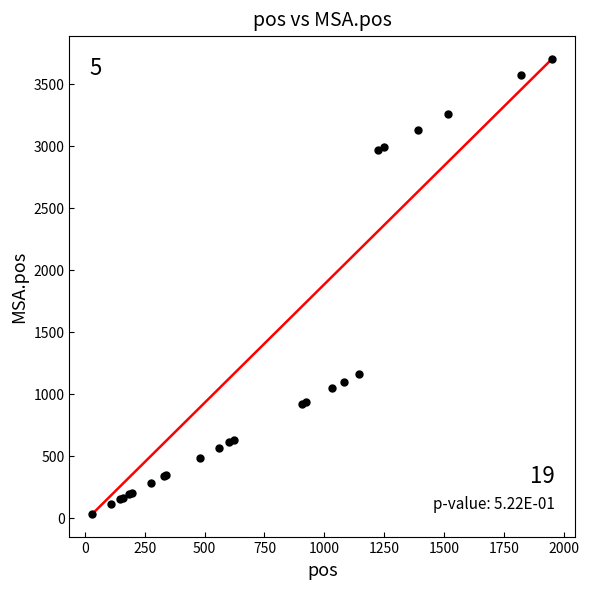

What Y value in the scatter plot is closest to 1867?

1159